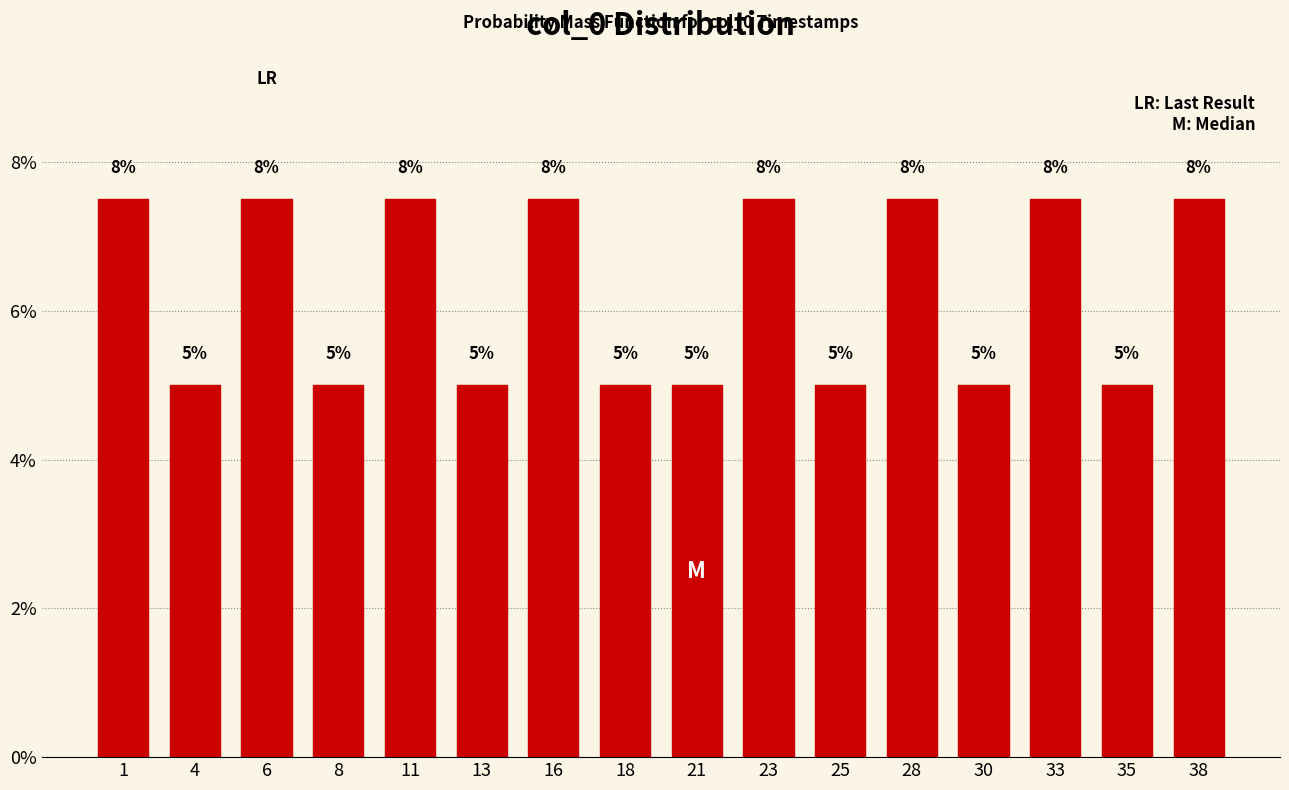

Is it true that the value at 1 is 7.5?

True